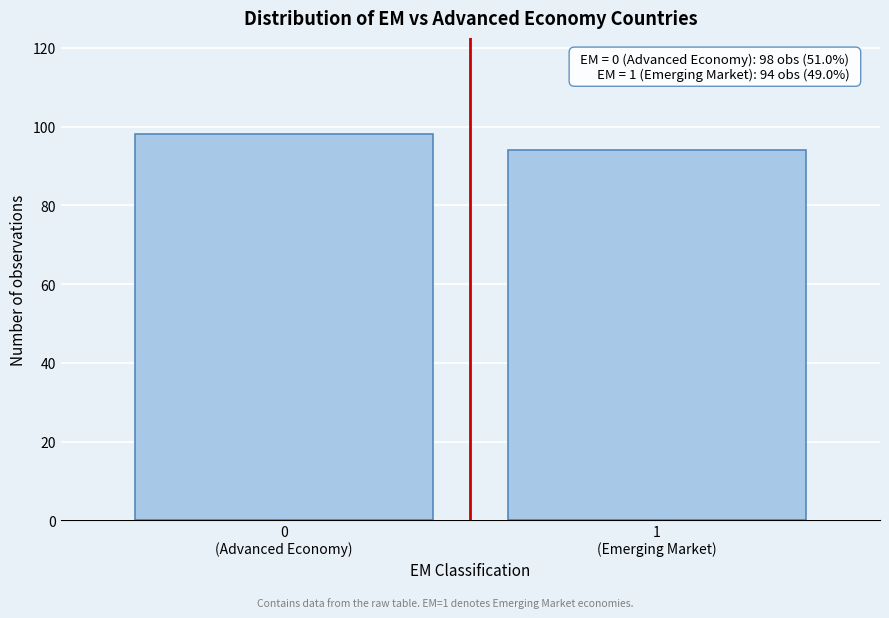

Reading right to left, what are all the values shown in this chart?

94	98